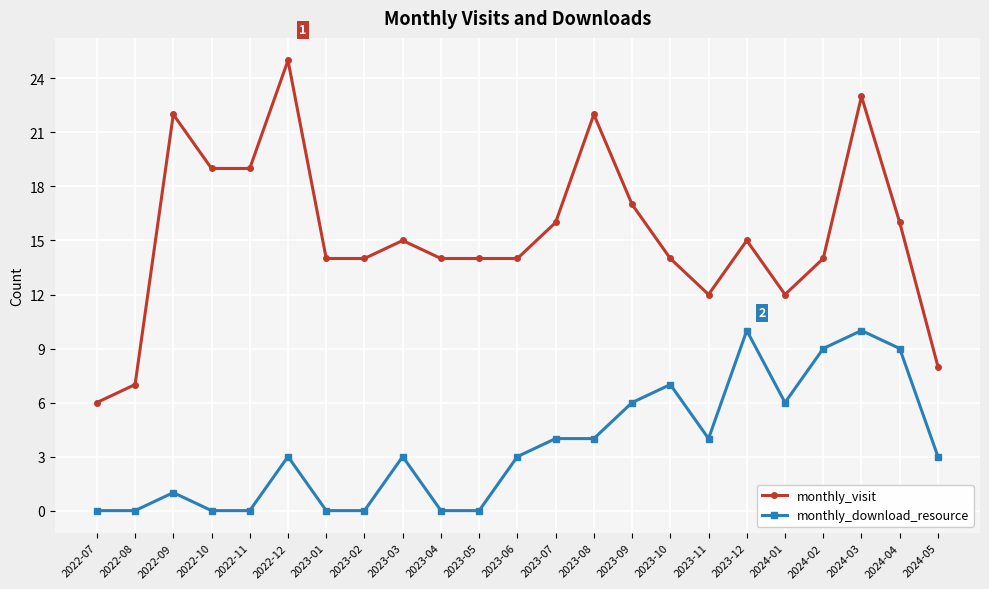

True or false: monthly_download_resource and monthly_visit cross at least once.

False